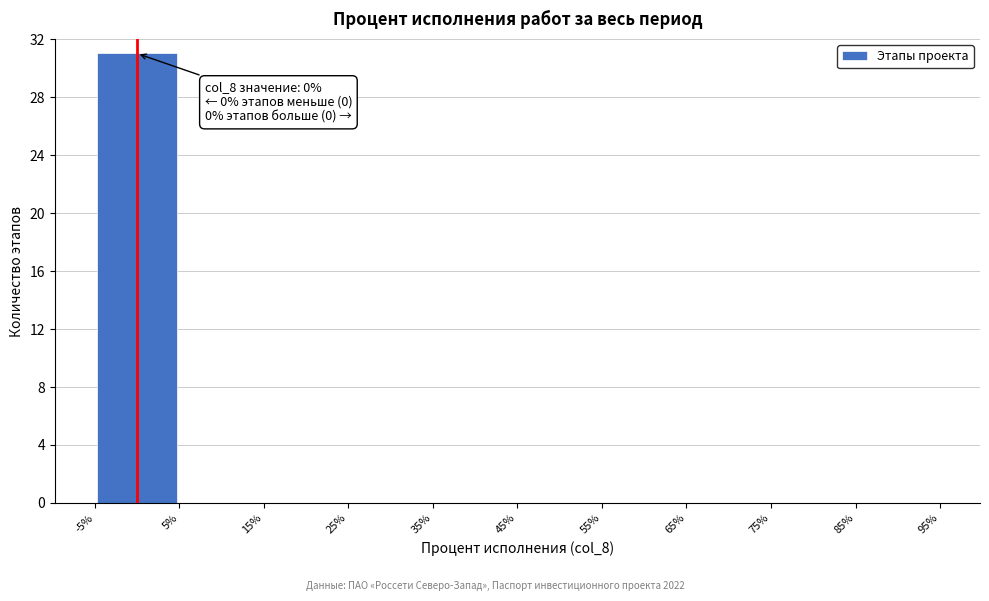

Over which range of the x-axis is the bar tallest?

-5% to 5%